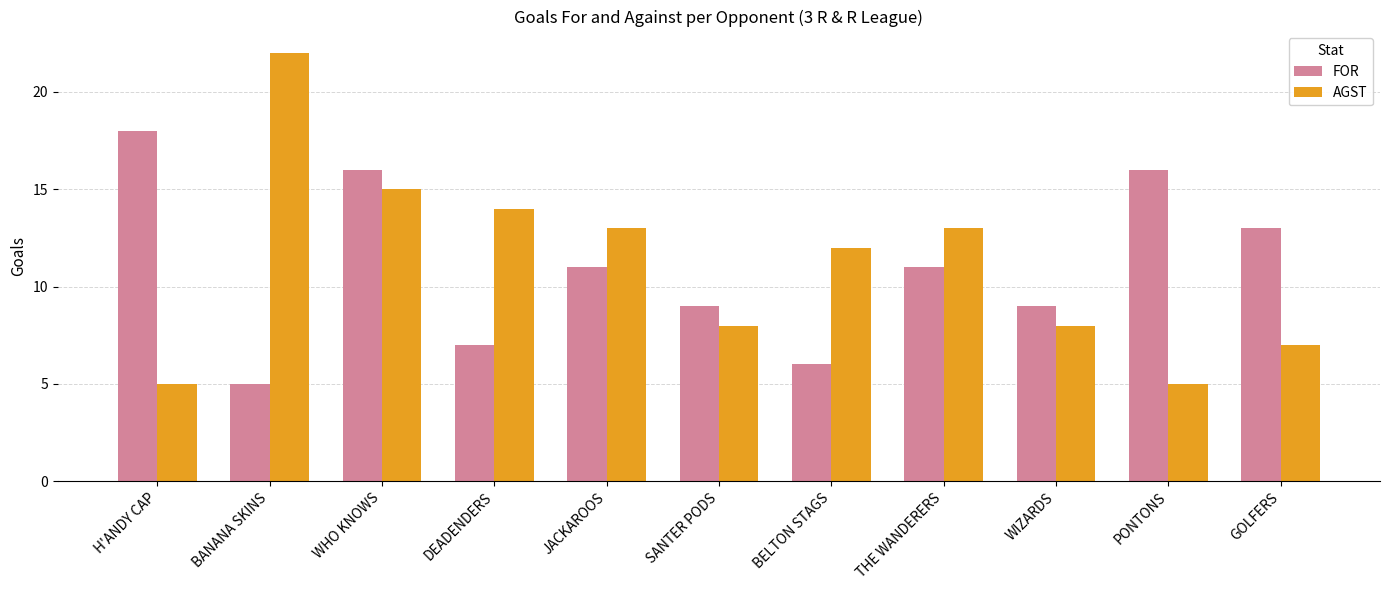

Which category has the highest value in the AGST series?

BANANA SKINS